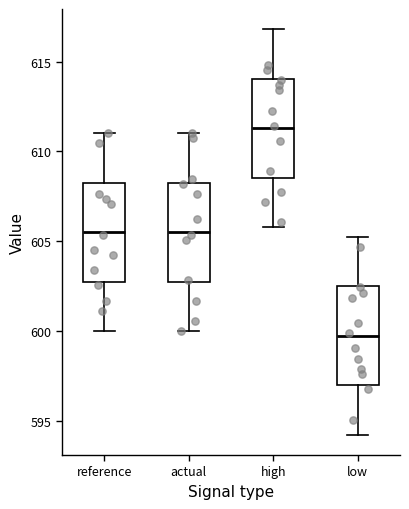

Where does the upper whisker of the box for low end on the y-axis? The values are not printed on the chart, so give them approximately, as read against the axis.

605.5